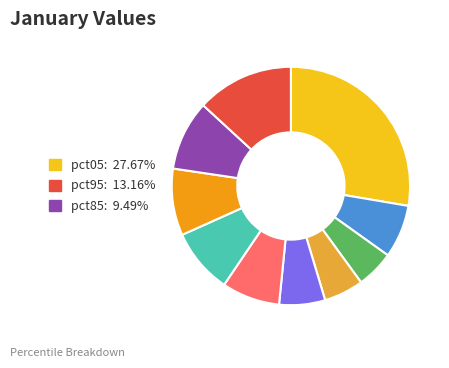

Does any single category account for the majority?

No